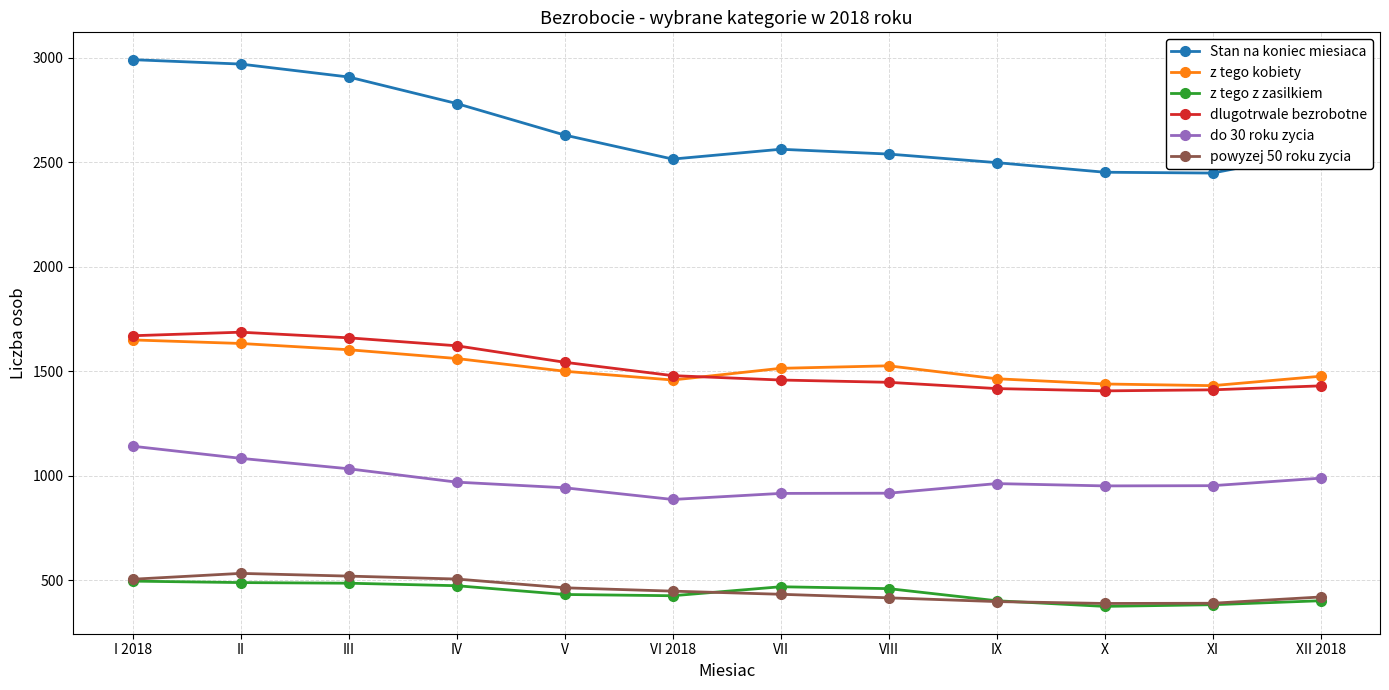

What are all the series names shown in the legend?

Stan na koniec miesiaca, z tego kobiety, z tego z zasilkiem, dlugotrwale bezrobotne, do 30 roku zycia, powyzej 50 roku zycia